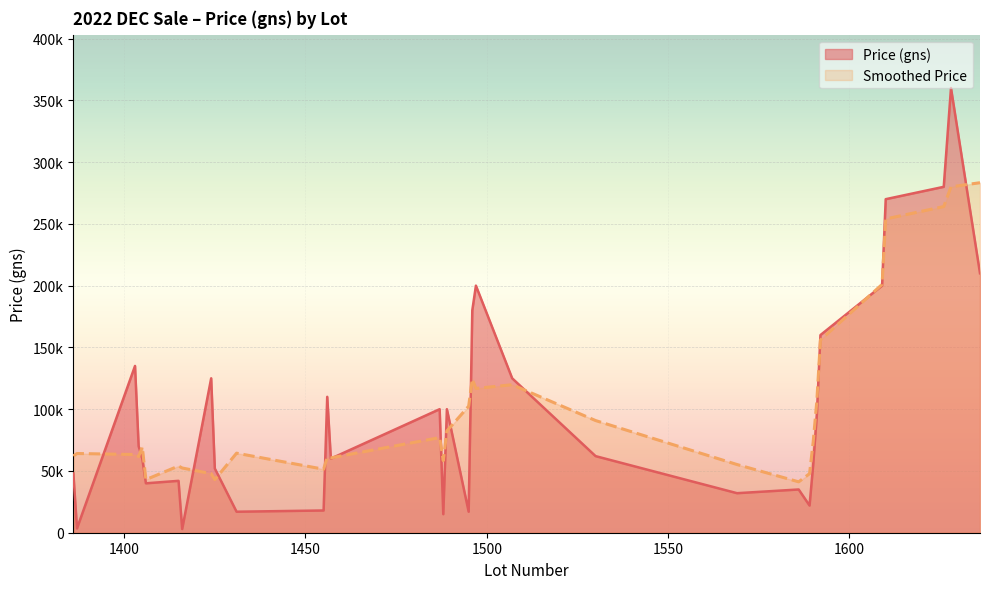

Reading left to right, extract all data points from this chart.

Avg Price (gns): 35000	360000	22000	55000	95000	160000	60000	40000	17000	17000	180000	200000	62000	280000	135000	70000	125000	52000	18000	110000	60000	100000	15000	100000	125000	200000	270000	210000	42000	3000	32000	48000	3500
Lot Number: 1586	1628	1589	1590	1591	1592	1405	1406	1431	1495	1496	1497	1530	1626	1403	1404	1424	1425	1455	1456	1457	1487	1488	1489	1507	1609	1610	1636	1415	1416	1569	1386	1387